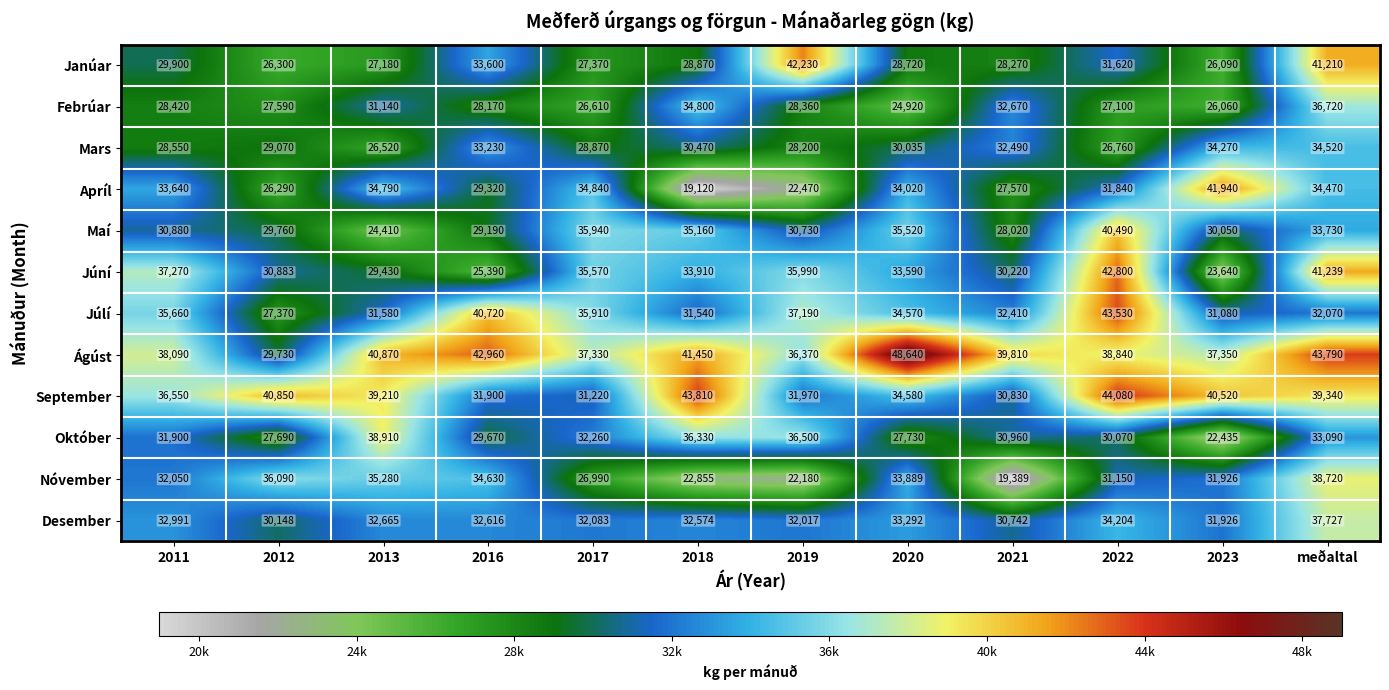

What is the difference between the second highest and second lowest values in the Desember series?

3462